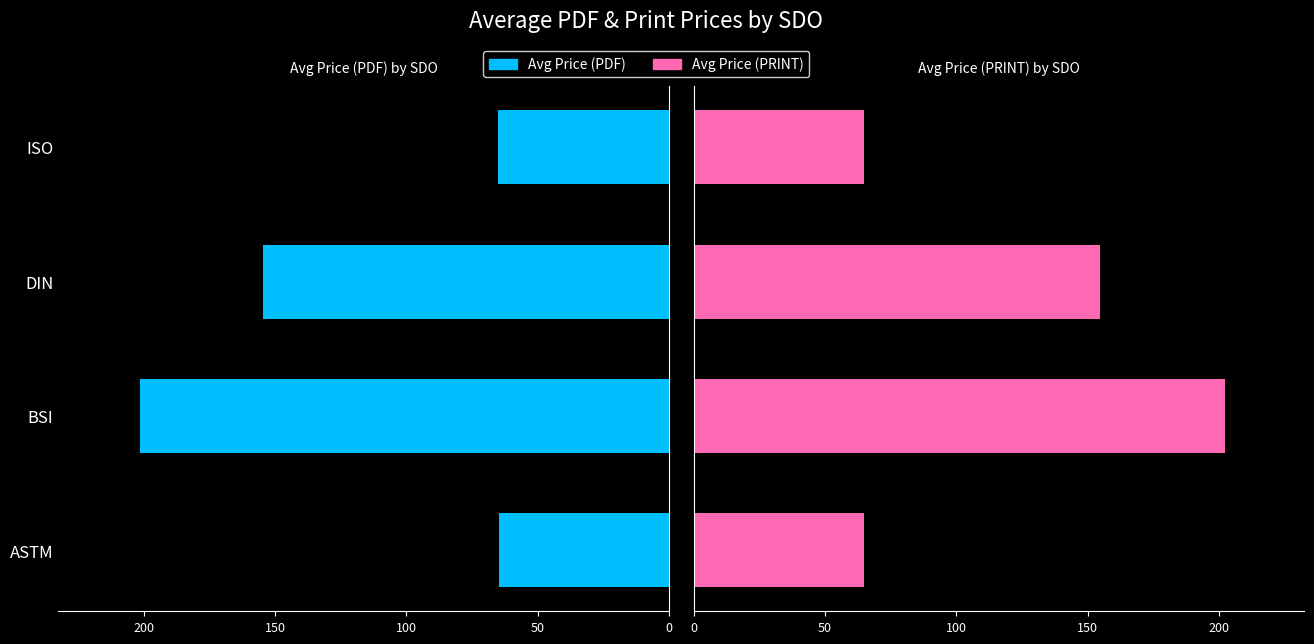

What is the sum of all Avg Price (PDF) values?

485.8